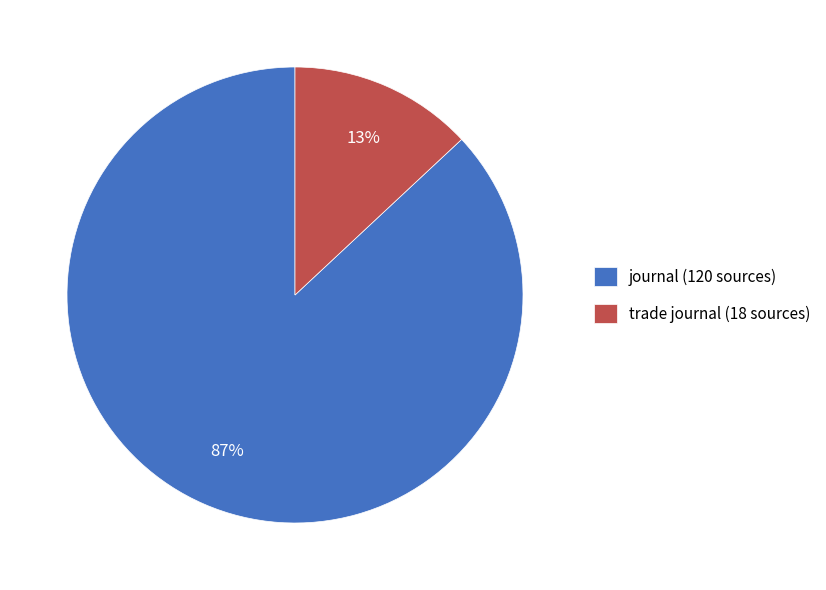

What is the smallest slice in the pie chart?

trade journal